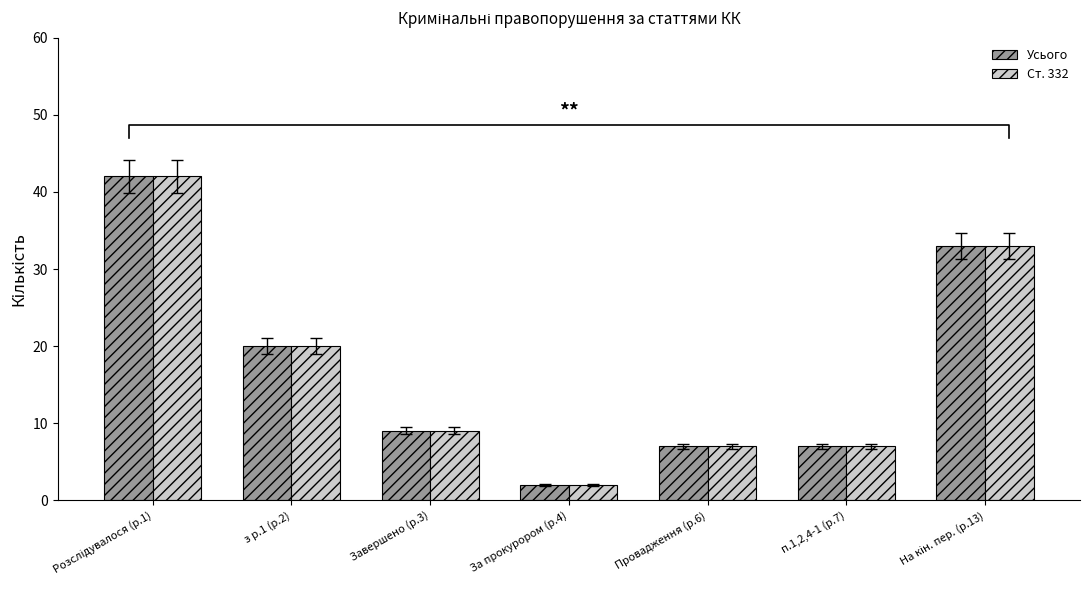

What is the approximate value of Ст. 332 at п.1,2,4-1 (р.7)?

7